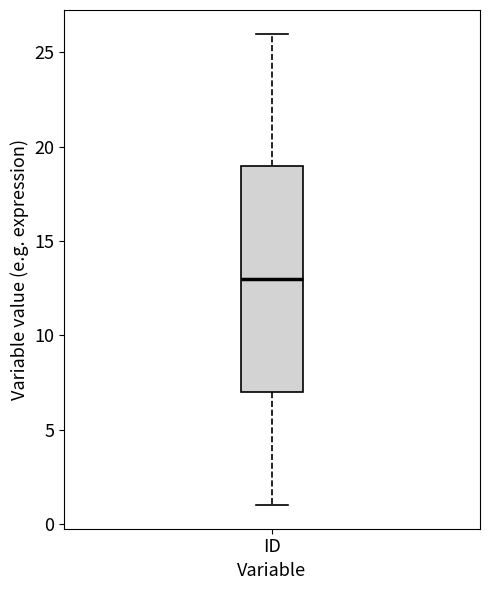

Where is the lower edge of the box for ID on the y-axis? The values are not printed on the chart, so give them approximately, as read against the axis.

7